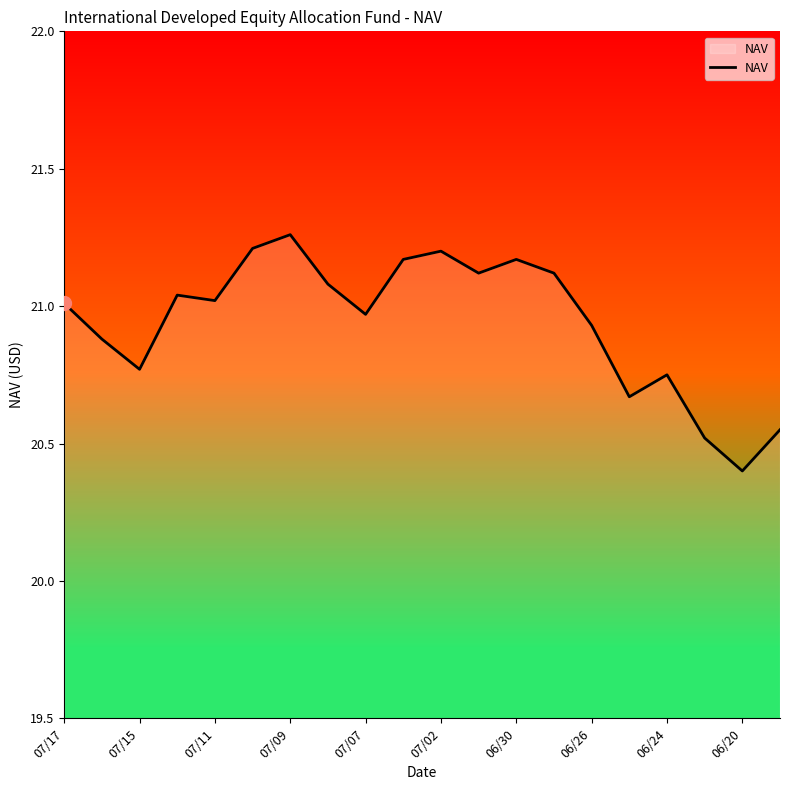

What is the difference between the maximum and minimum values?

0.9